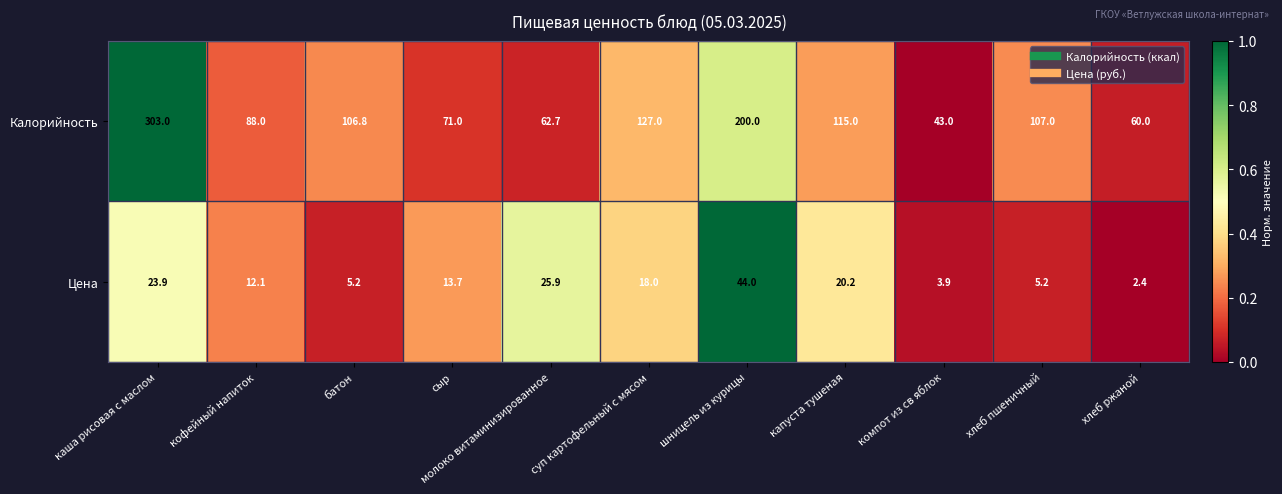

What is the total value across all series at молоко витаминизированное?

88.6